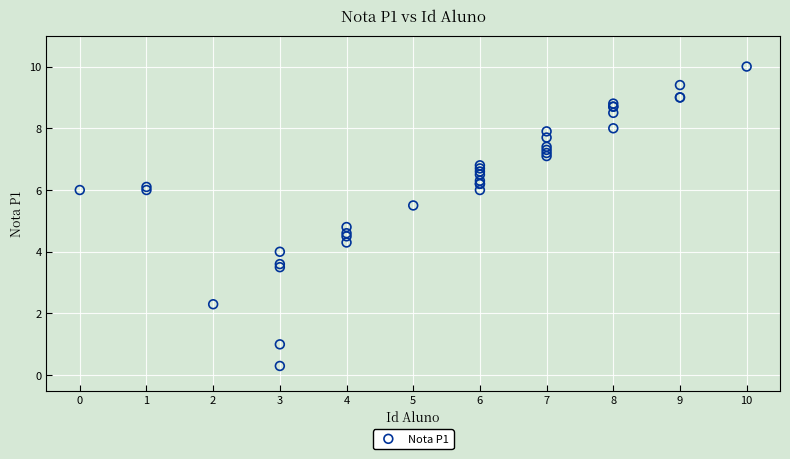

What Y value in the scatter plot is closest to 5?

4.8